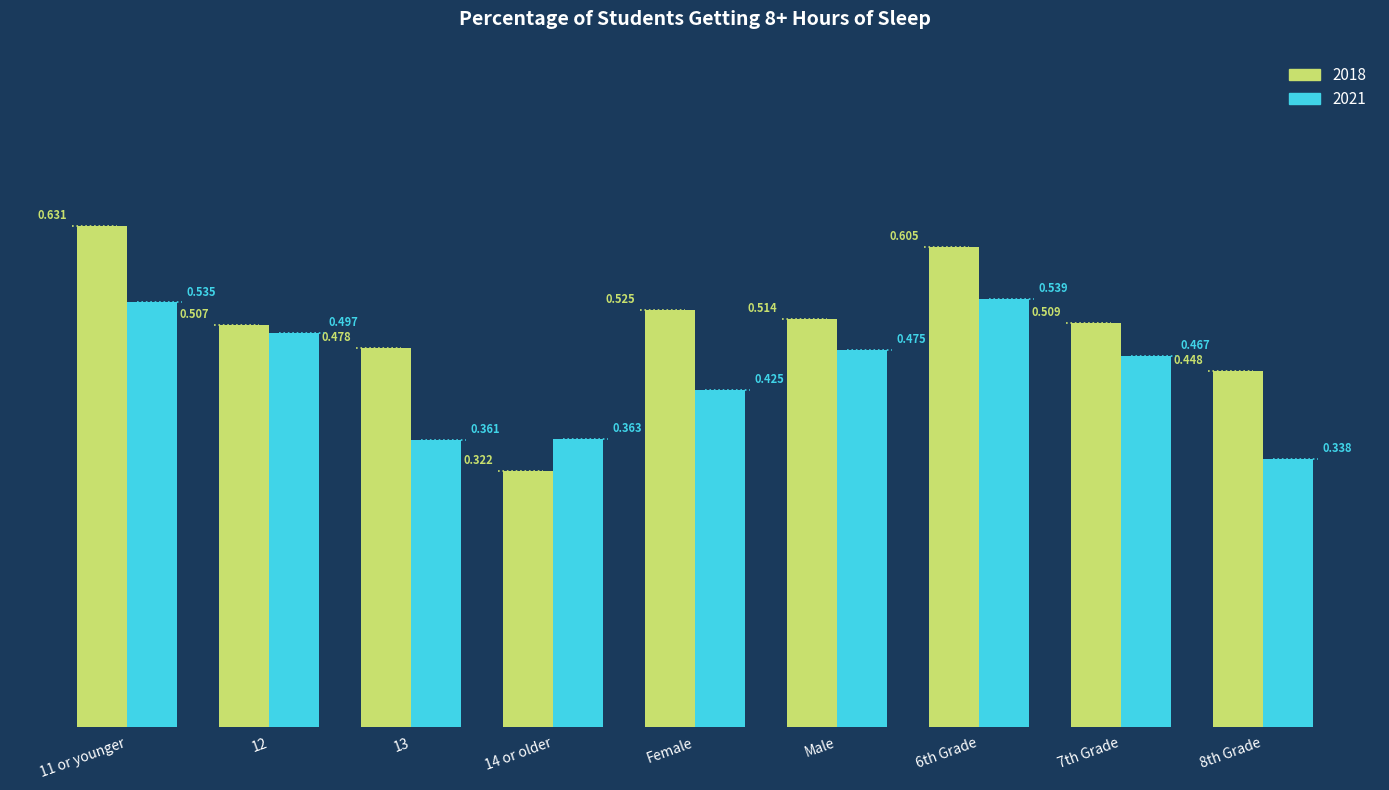

What is the difference between the maximum and second lowest values in the 2018 series?

0.2